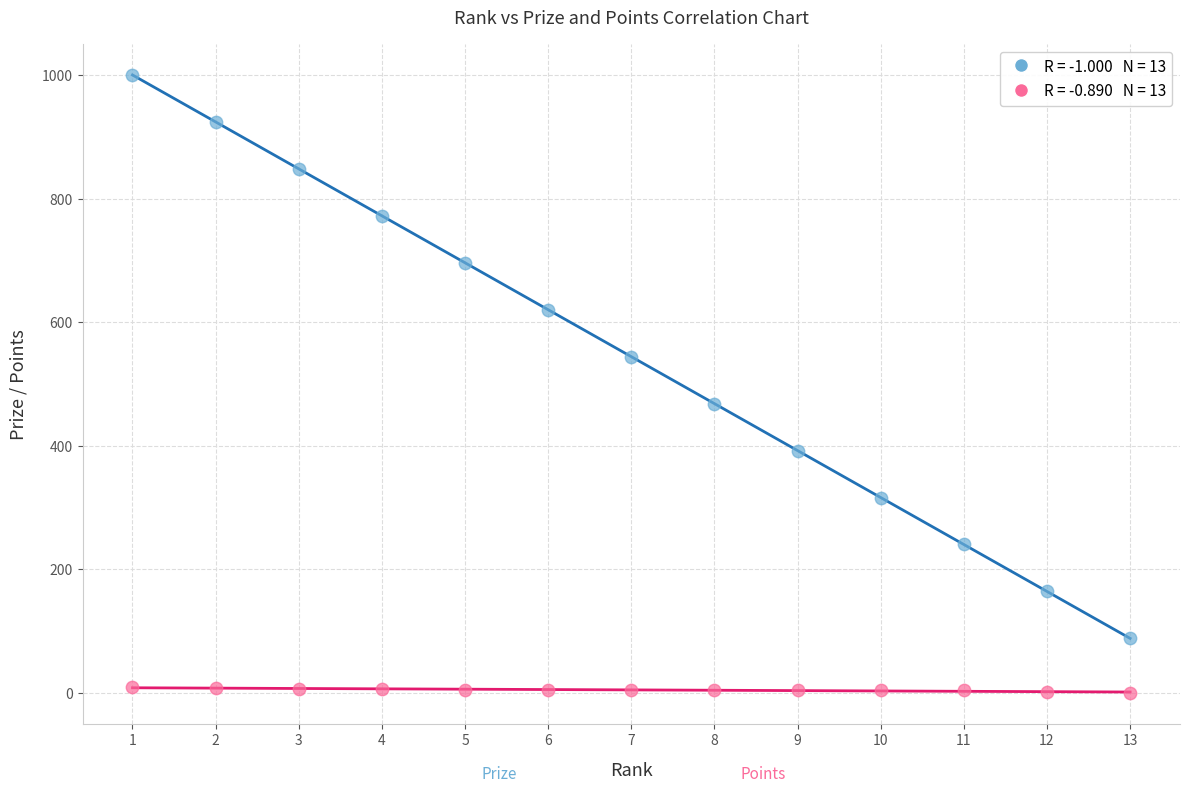

Across all series, what Y value is closest to 500?

468